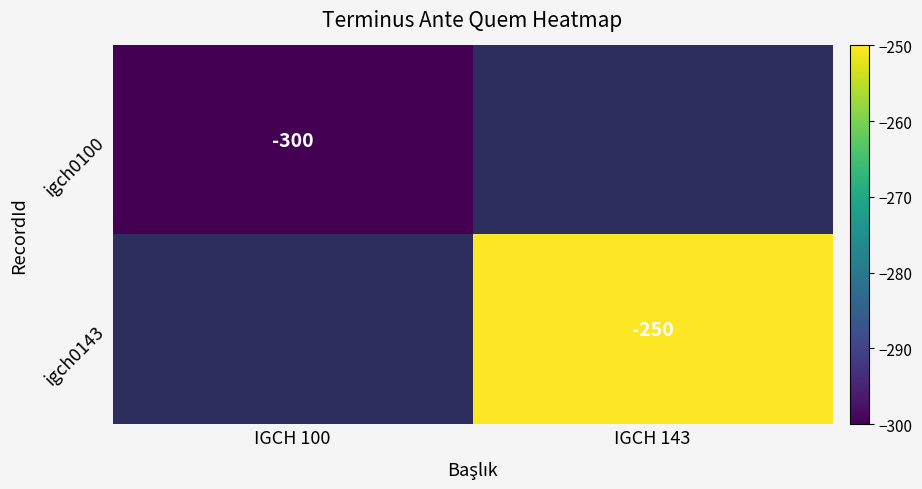

True or false: igch0143 has a value of -159 at IGCH 143.

False